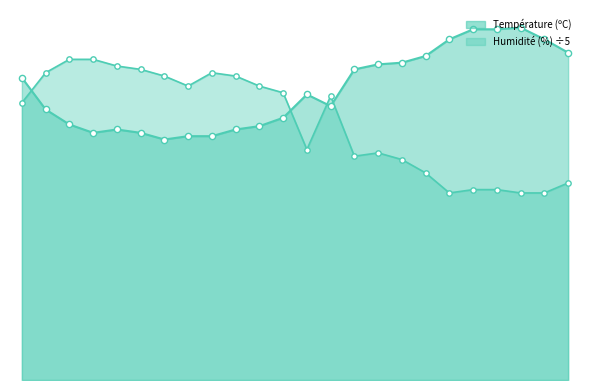

Which series has the widest spread of Y values?

Humidité (%)